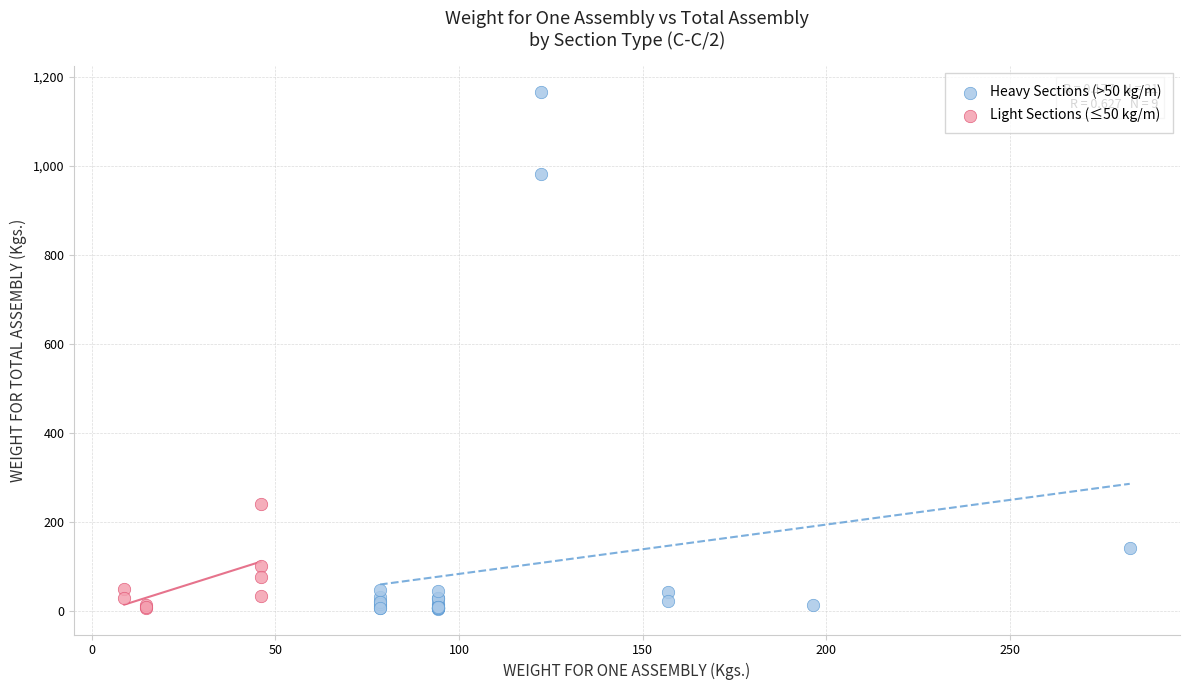

Which series reaches the maximum Y coordinate?

Heavy Sections (>50 kg/m)